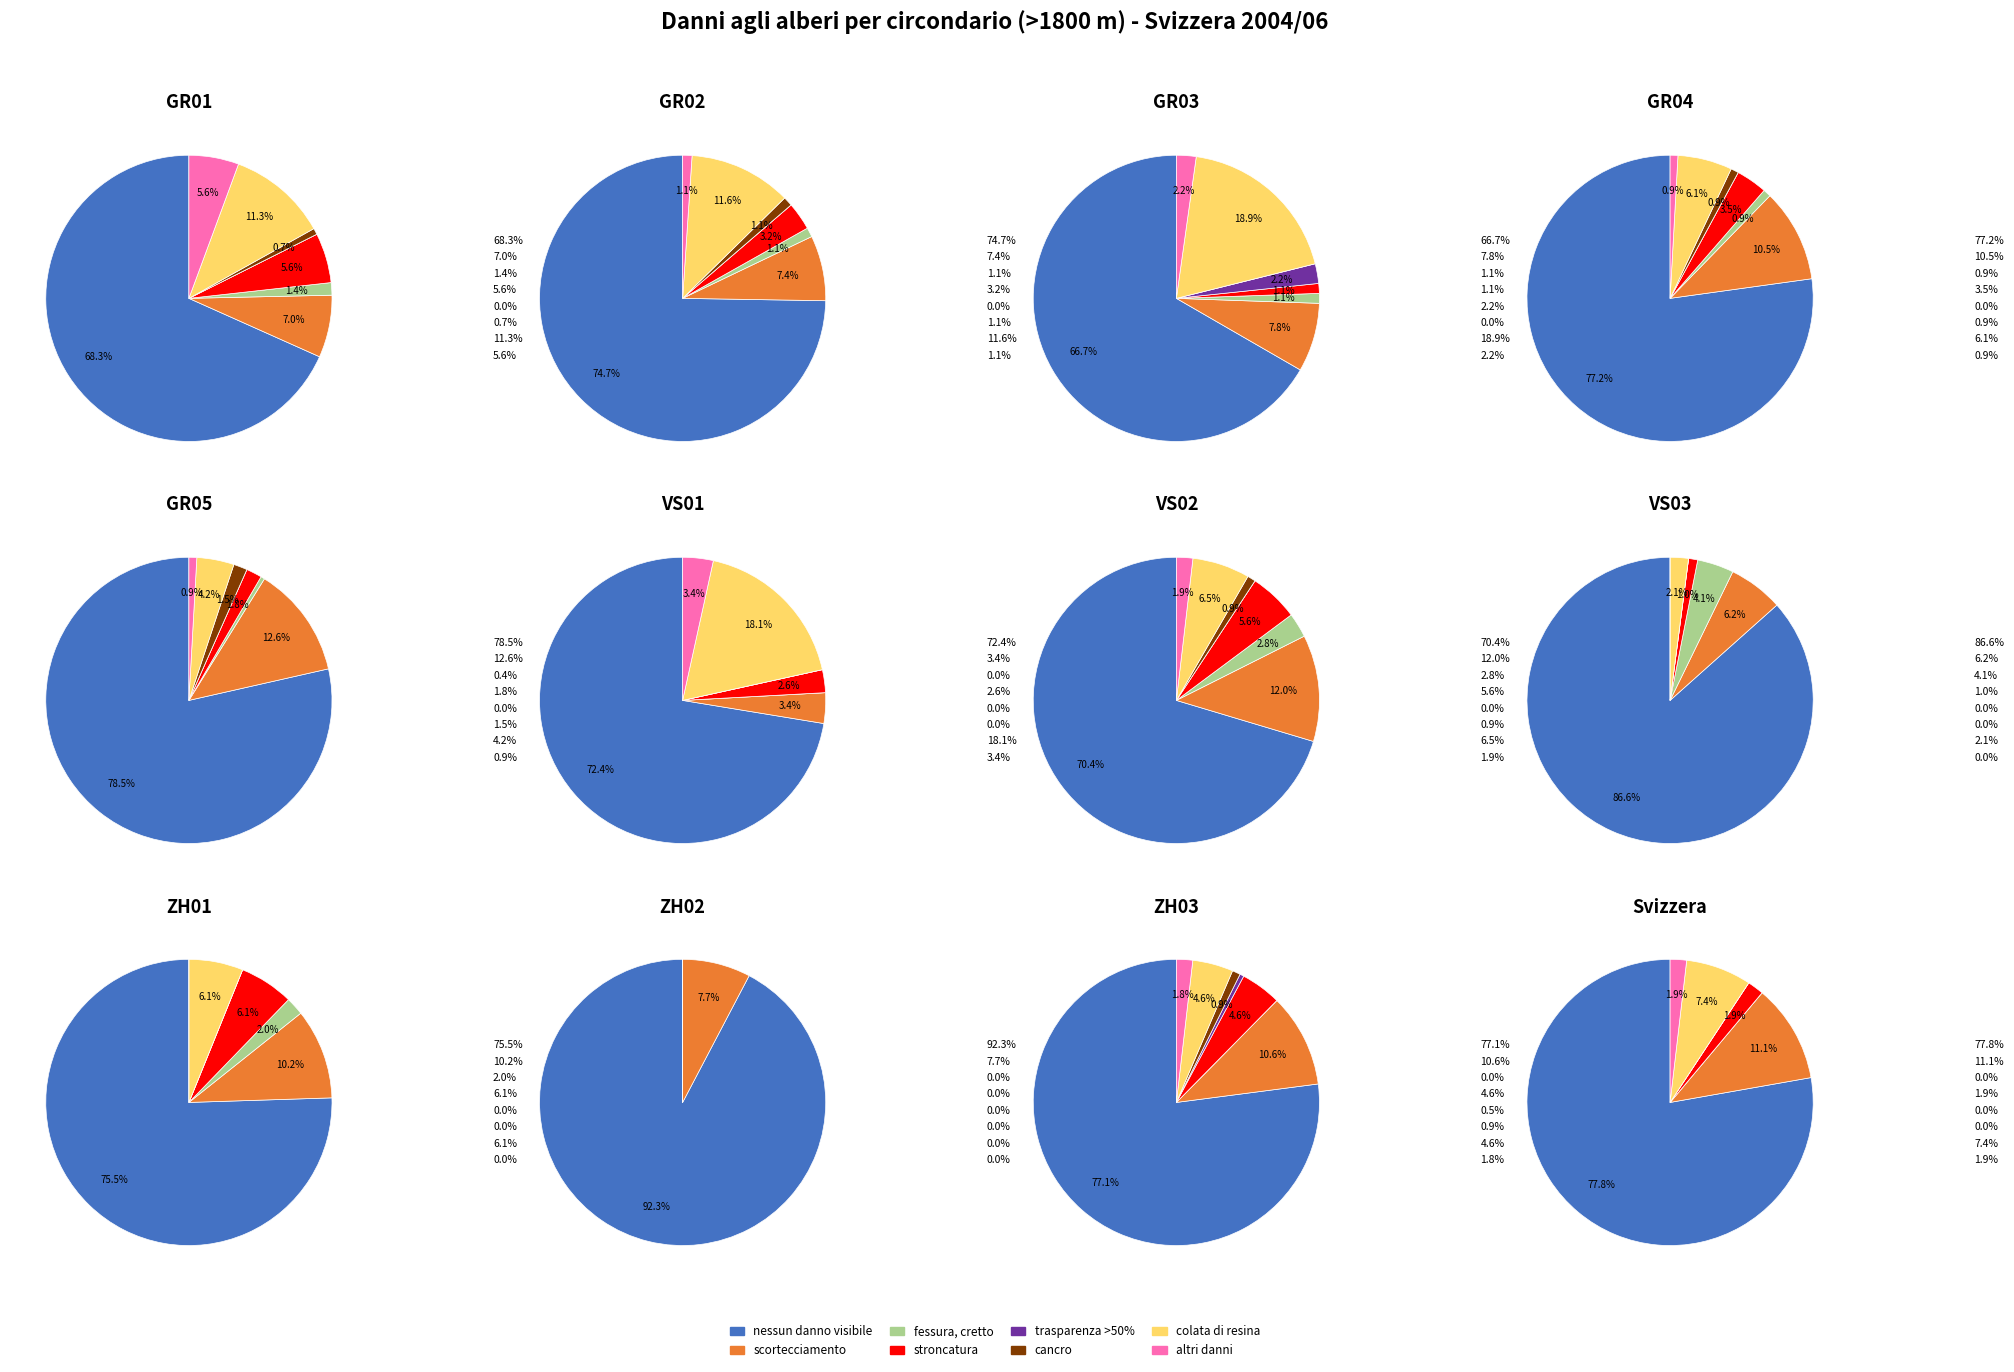

To the nearest percent, what is the average slice percentage?

12%